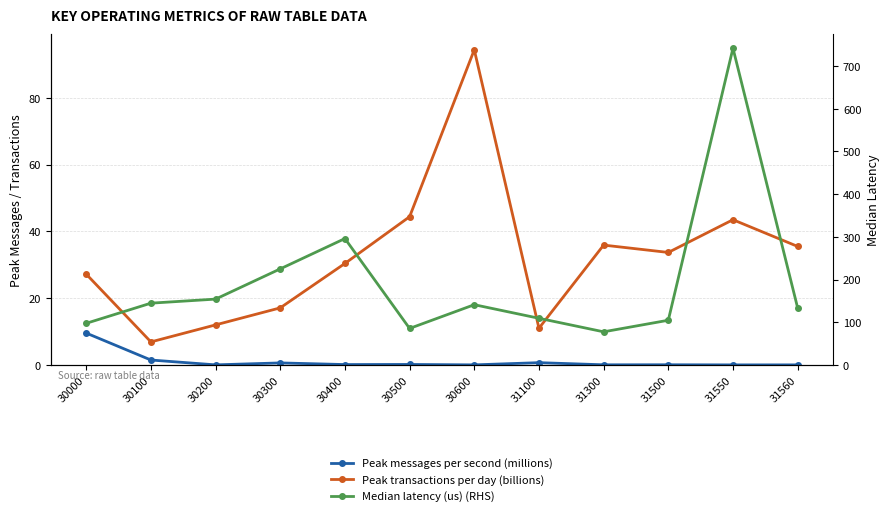

At which category does Median latency (us) (RHS) reach its first local peak?

30400